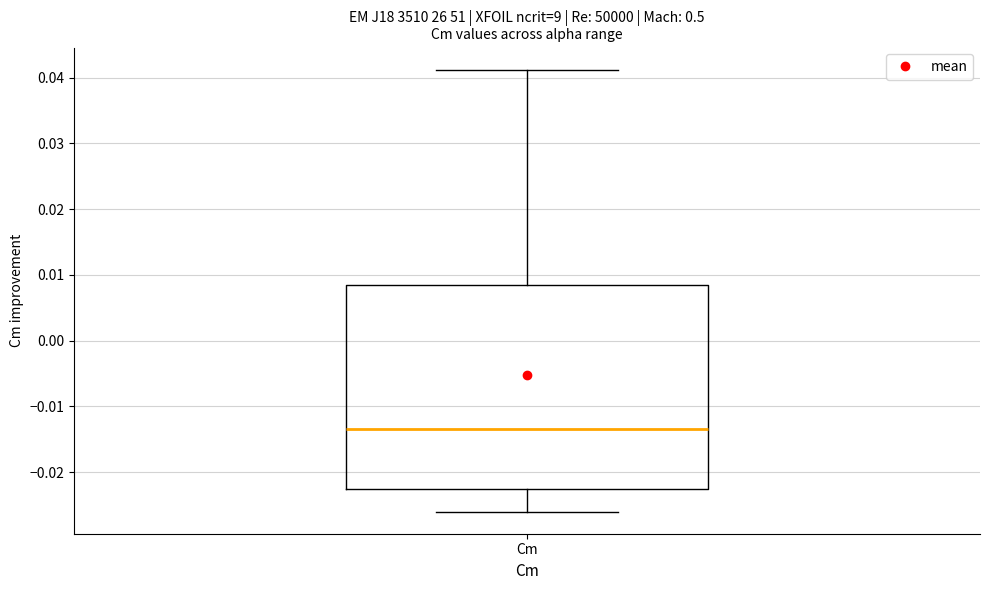

Read this box plot against the y-axis: the position of the median line, the range covered by the box, and the ends of both whiskers. The values are not printed on the chart, so give them approximately, as read against the axis.

median -0.013, box -0.022 to 0.008, whiskers -0.026 to 0.041